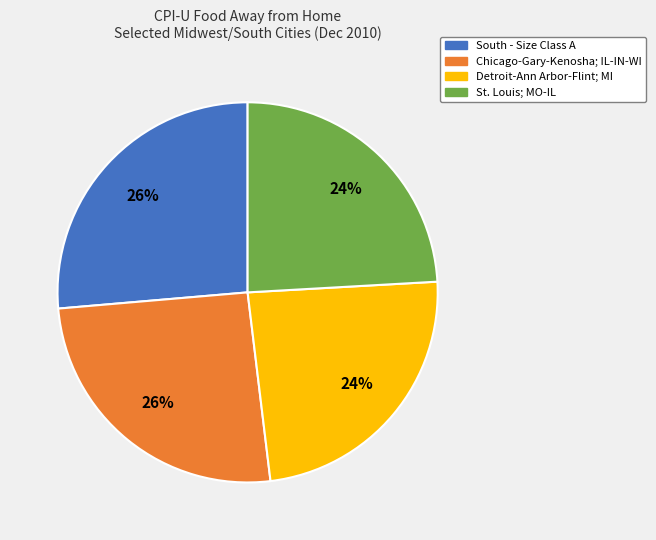

Does any single category account for the majority?

No